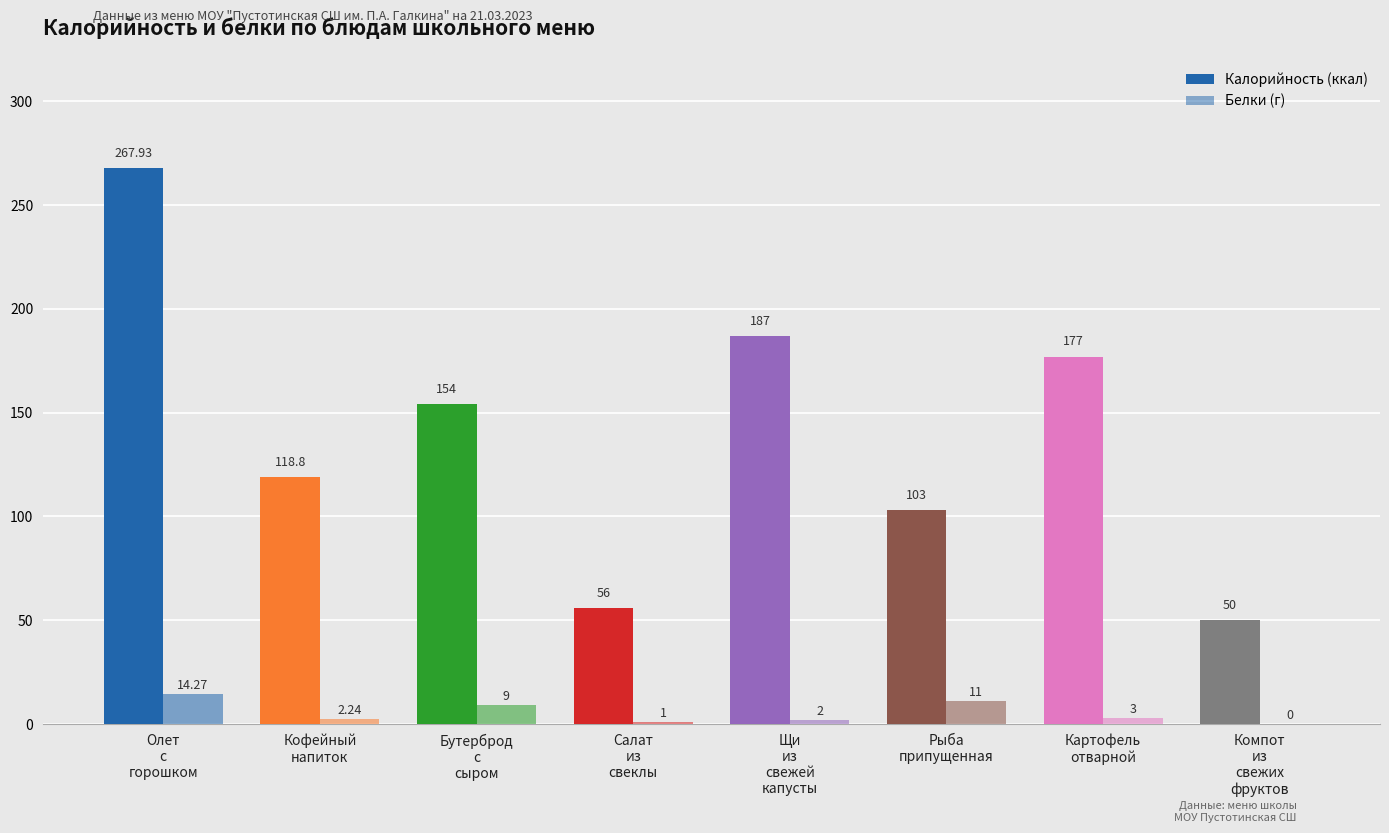

How many series are shown in this chart?

2